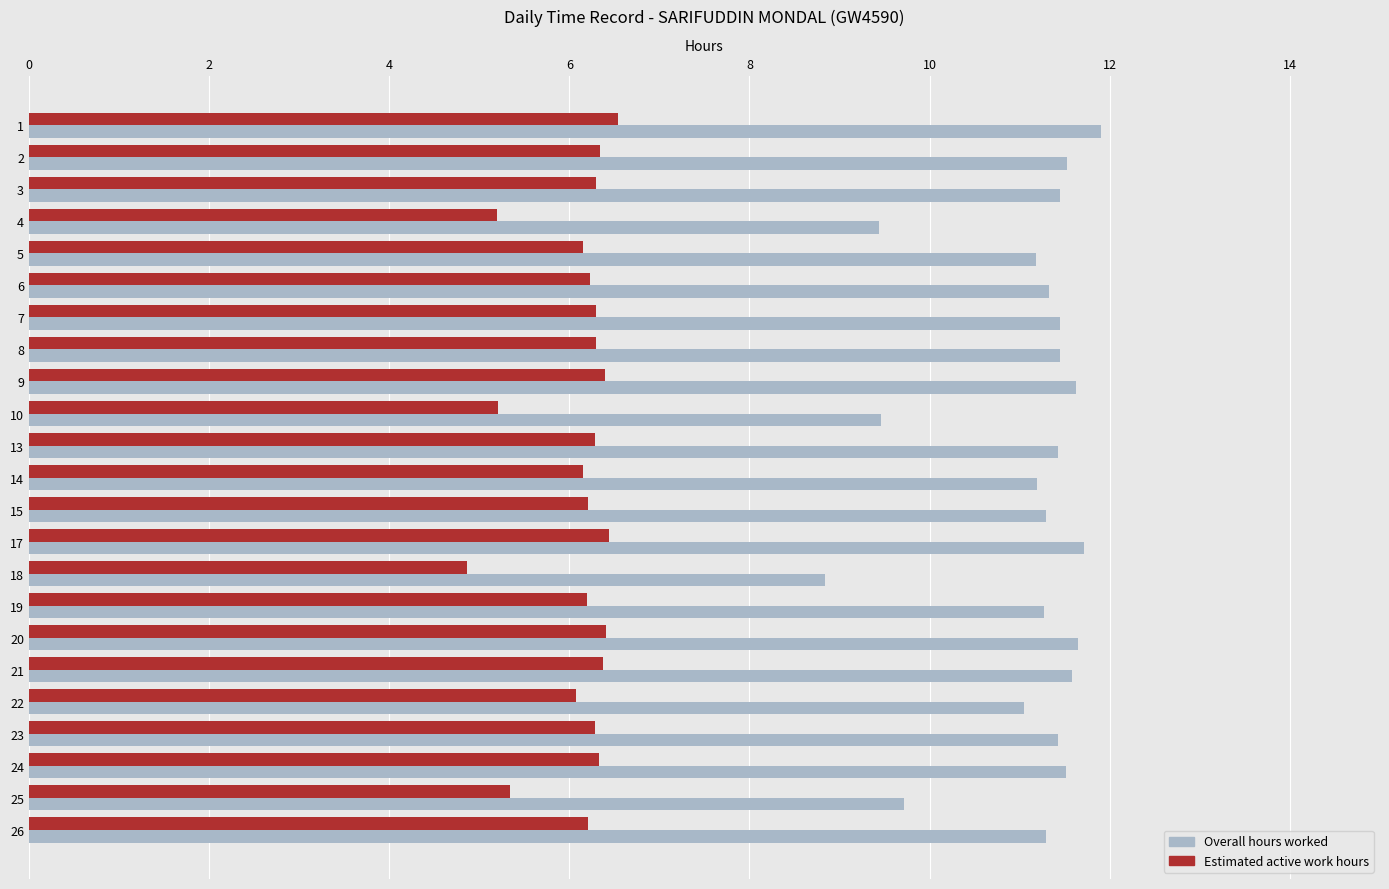

Which series has the widest spread of values?

Overall hours worked